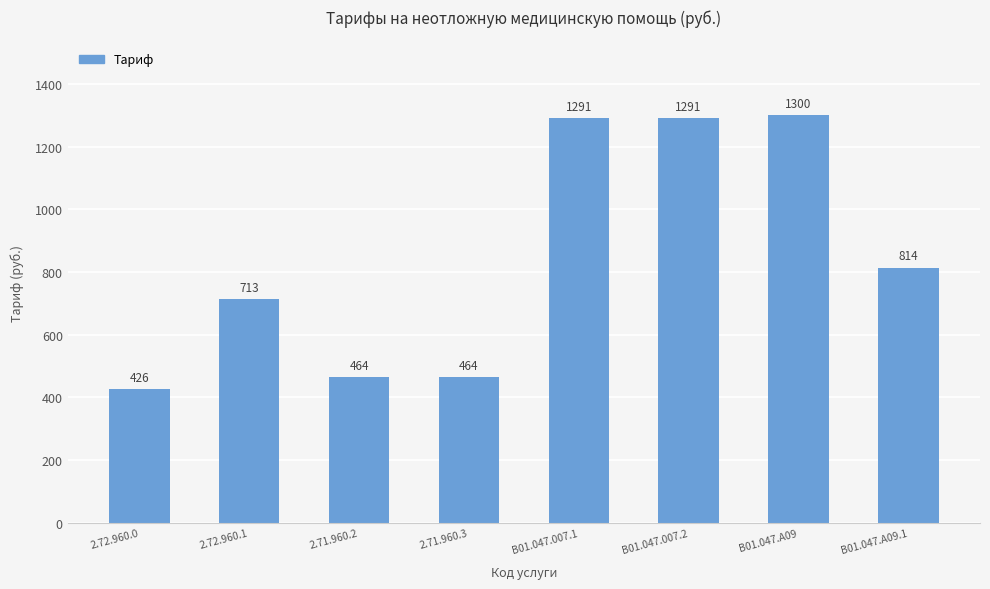

At which category does the chart reach its peak across all series?

B01.047.A09